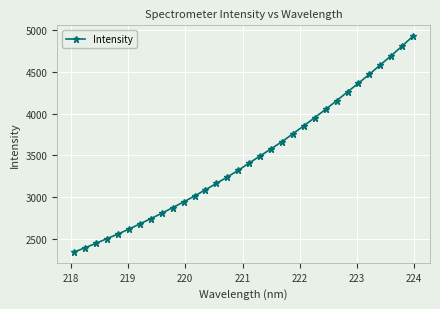

What is the value of the 11th point from the left?

2943.0